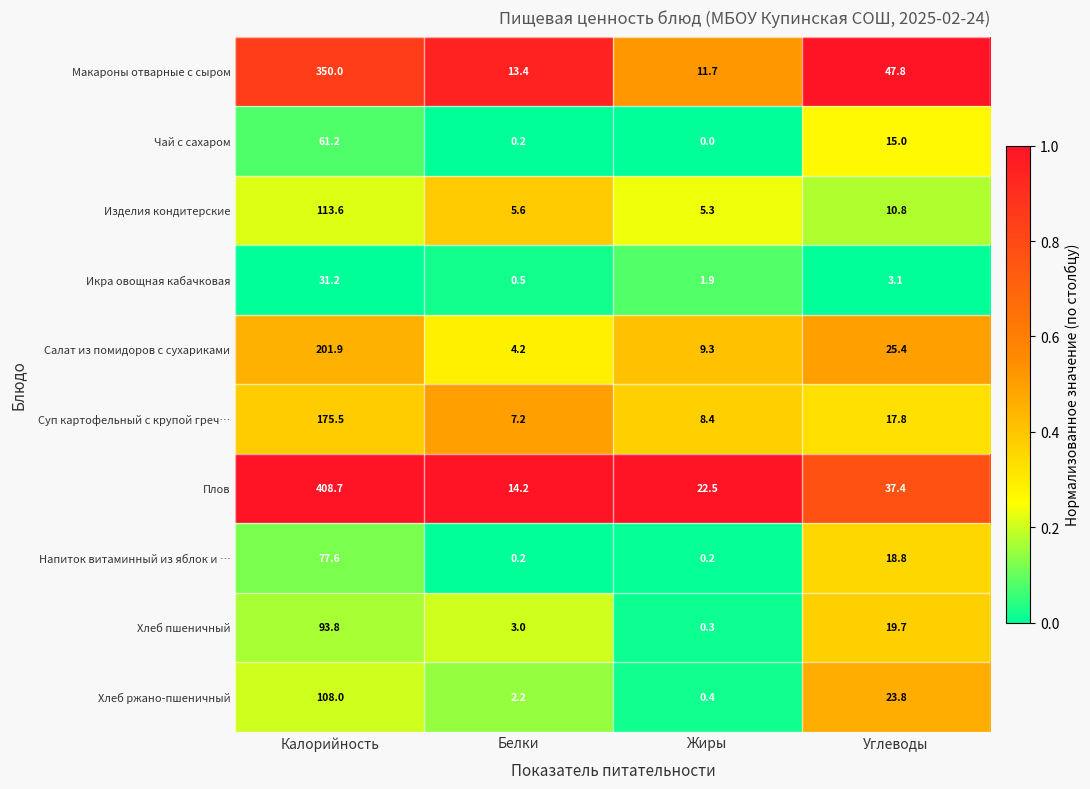

Count the number of data series in this chart.

10